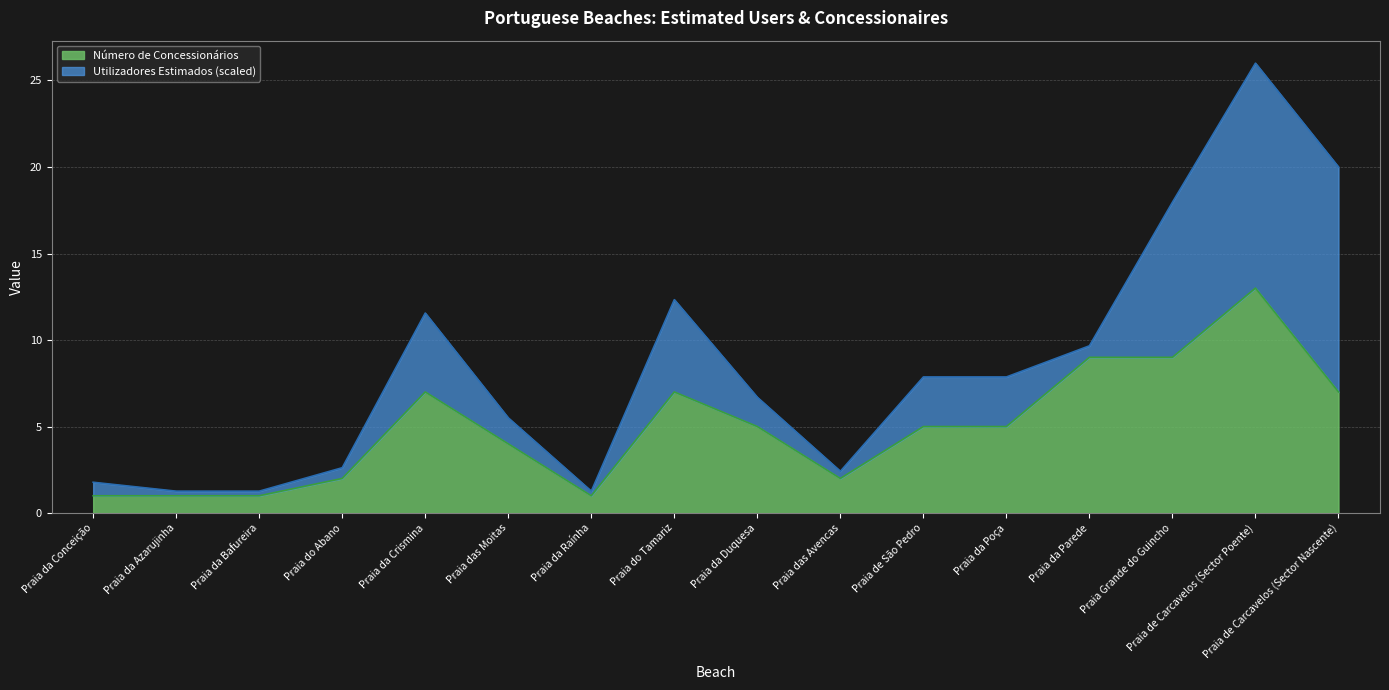

Is it true that the value at Praia da Azarujinha is 1?

False